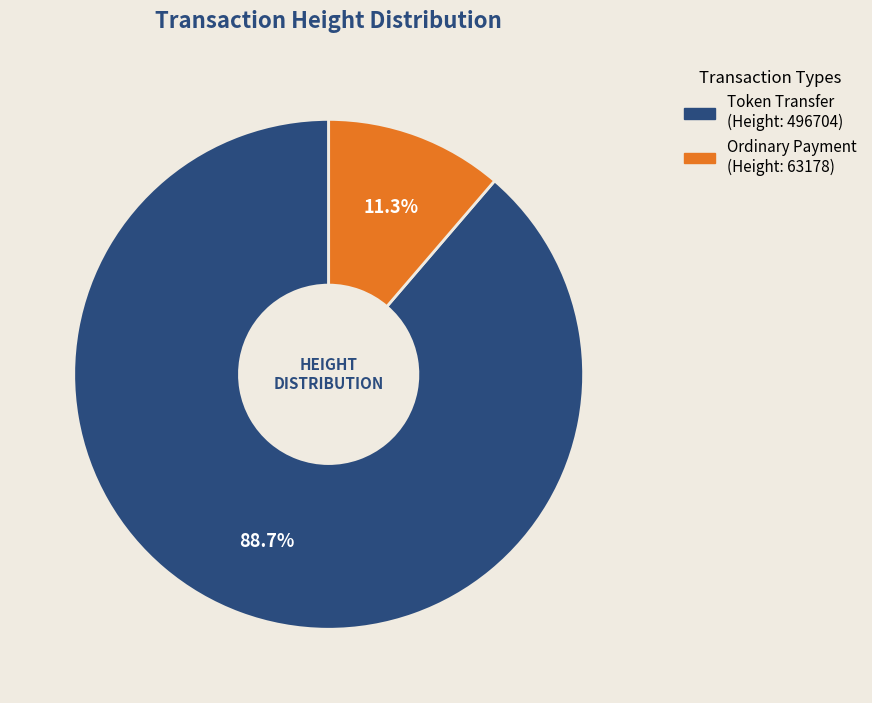

Does any single category account for the majority?

Yes